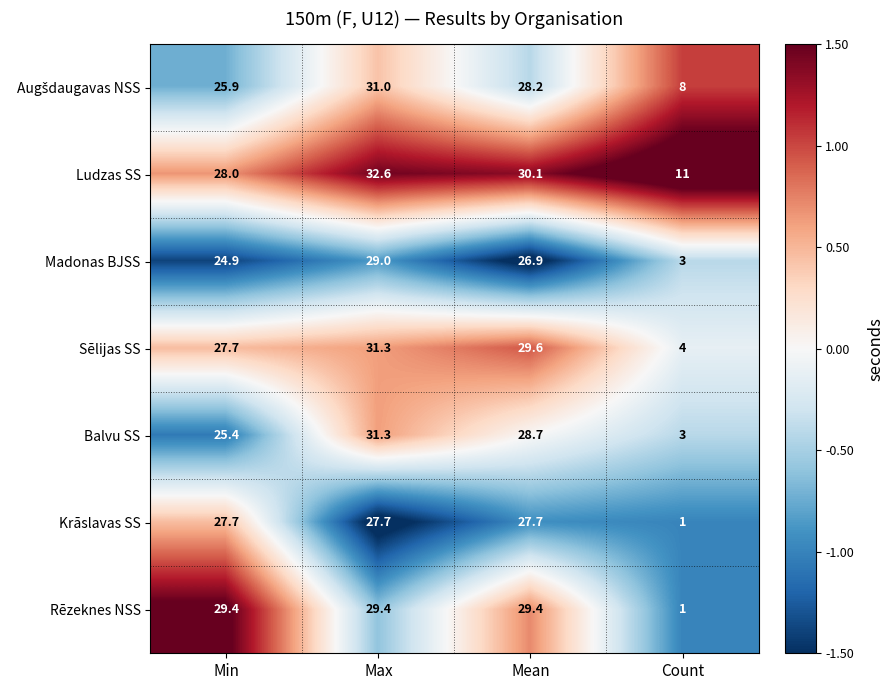

At which category is the sum across all series the highest?

Max